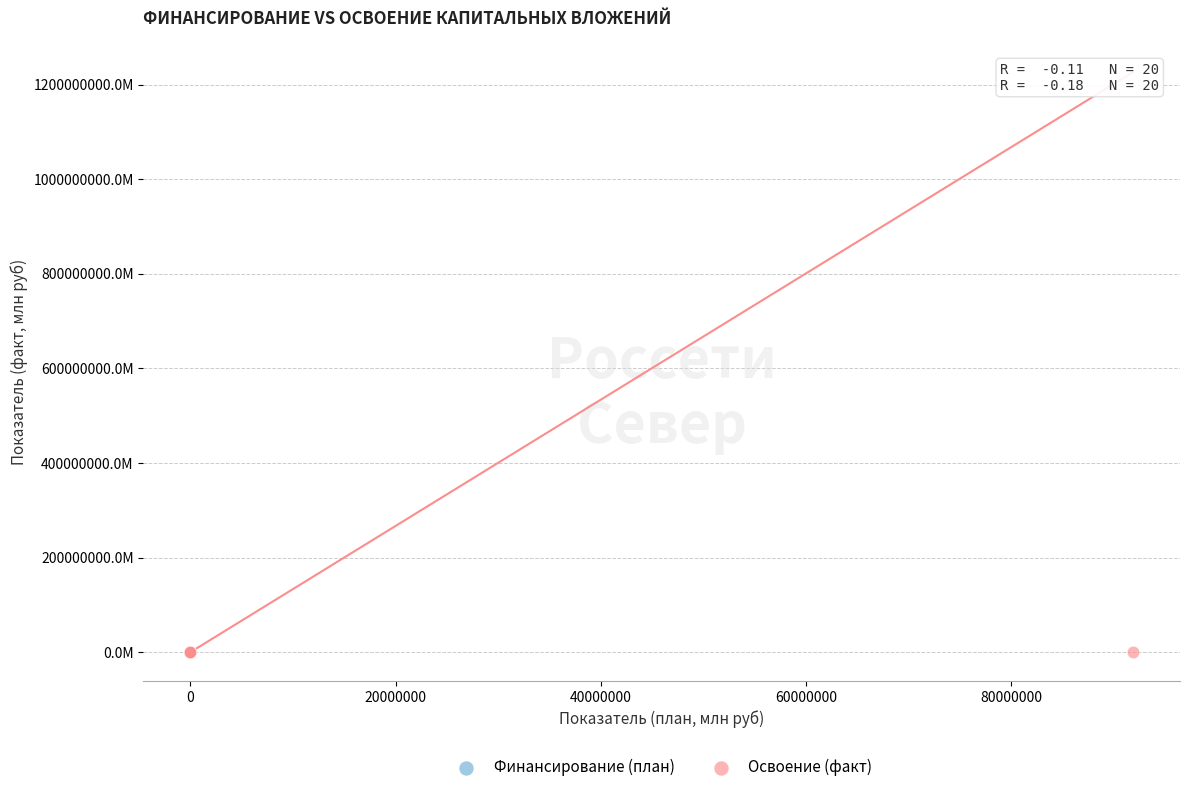

What are all the series names shown in the legend?

Финансирование (план), Освоение (факт)